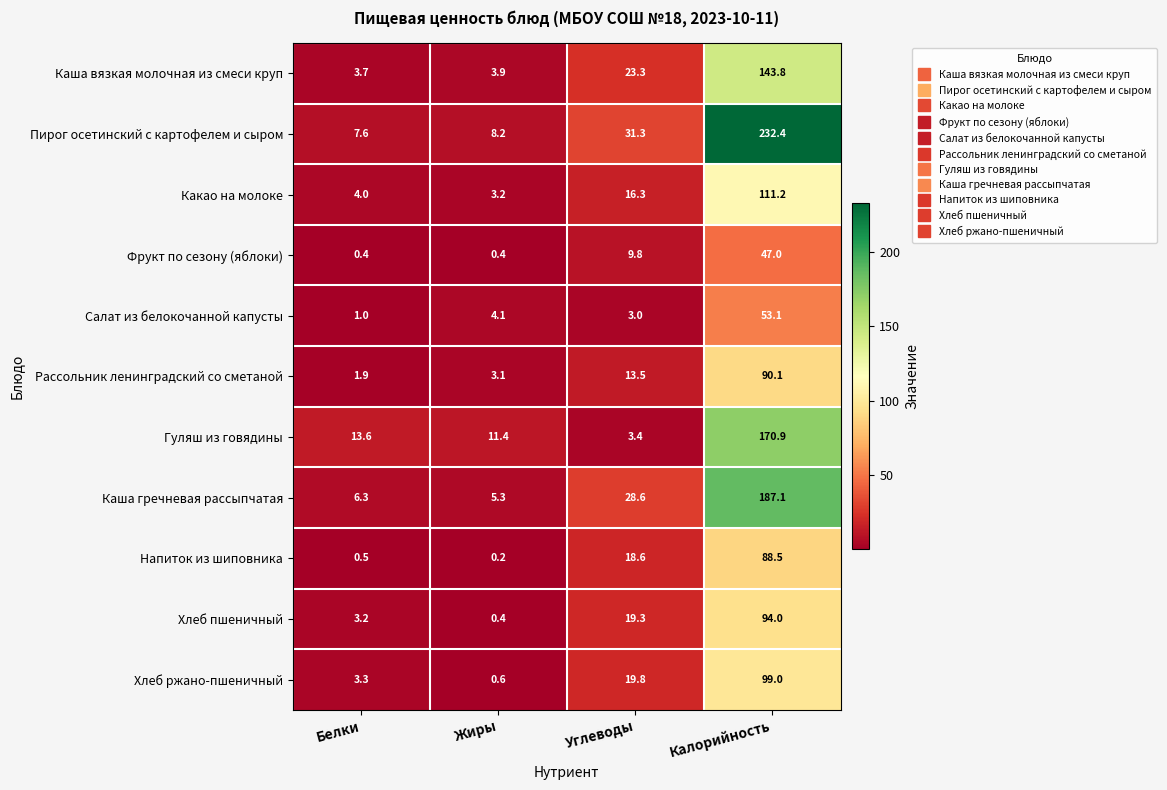

What is the difference between the Напиток из шиповника values at Углеводы and Белки?

18.1